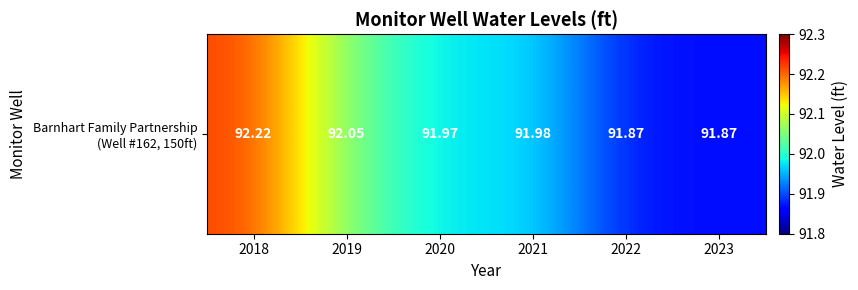

Rank the categories by value from highest to lowest.

2018, 2019, 2021, 2020, 2022, 2023